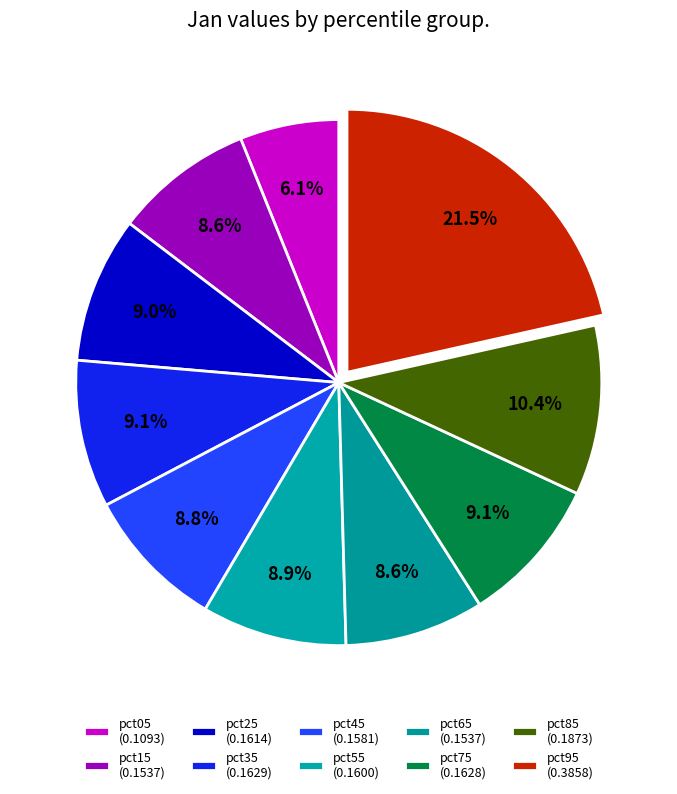

Which has a higher value, pct65 or pct75?

pct75